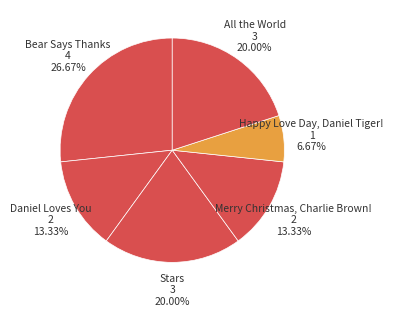

To the nearest percent, what portion does Happy Love Day, Daniel Tiger! represent?

7%